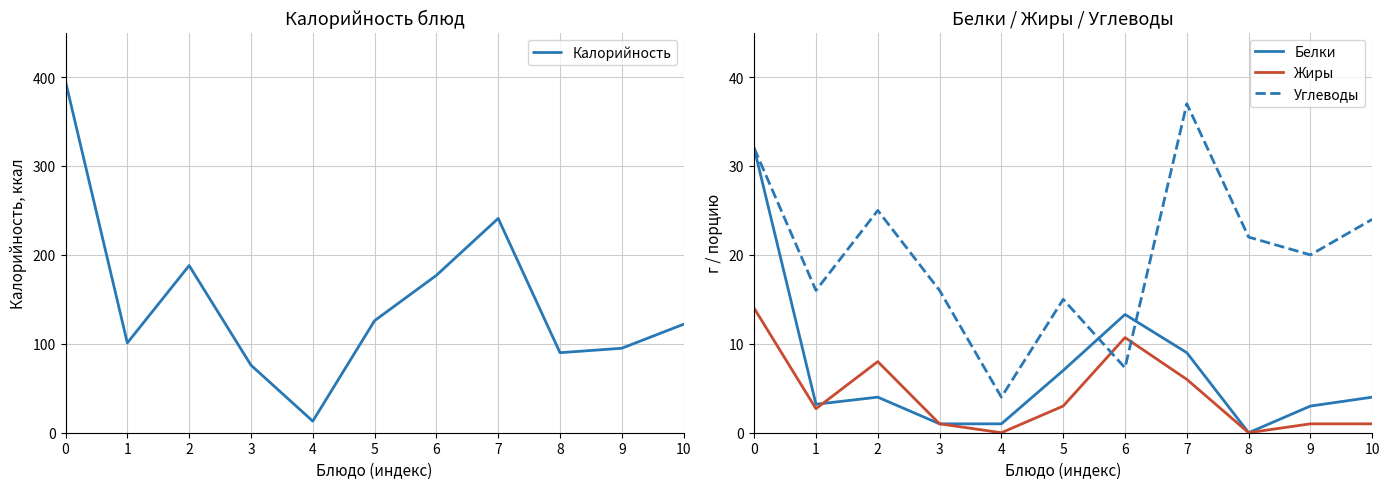

Which series has the largest range (max minus min)?

Калорийность